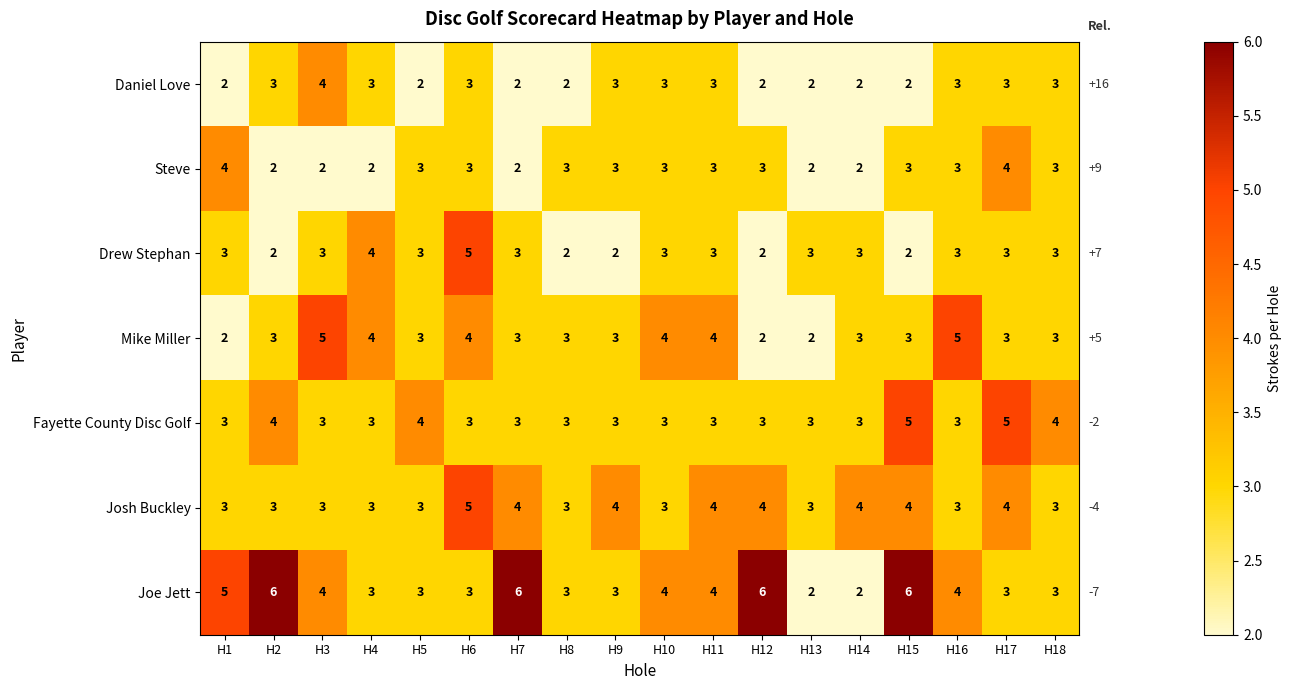

At how many categories does at least one series exceed 2?

18